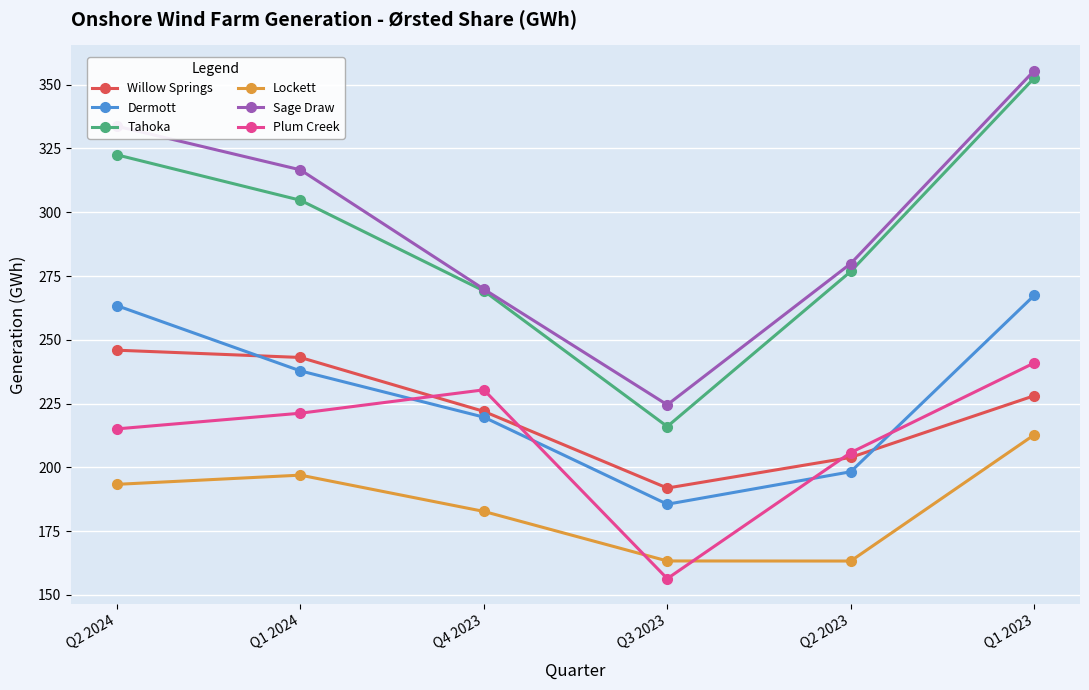

Which category has the highest value in the Dermott series?

Q1 2023